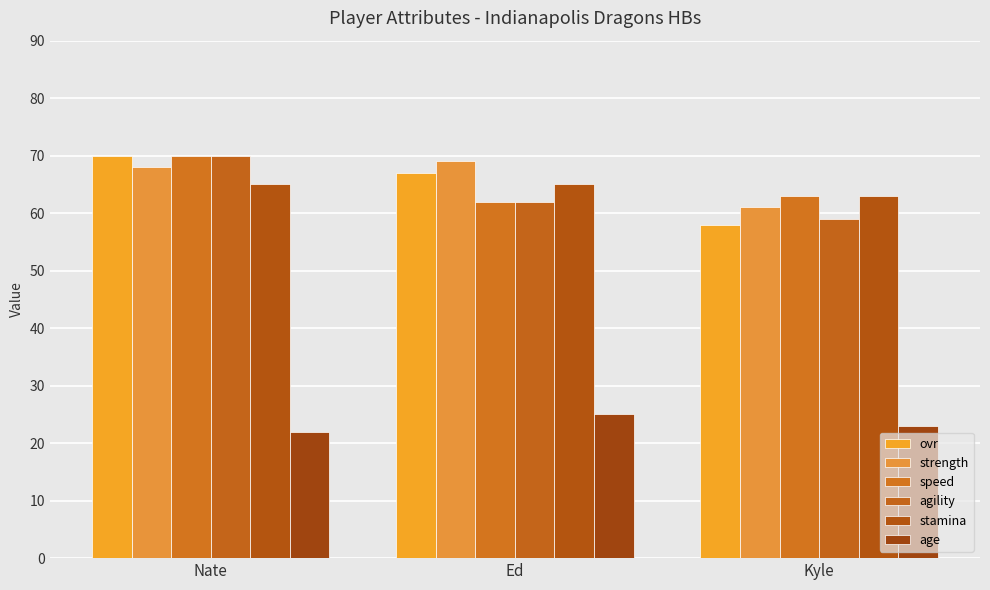

List the labels in order of speed value, largest first.

Nate, Kyle, Ed